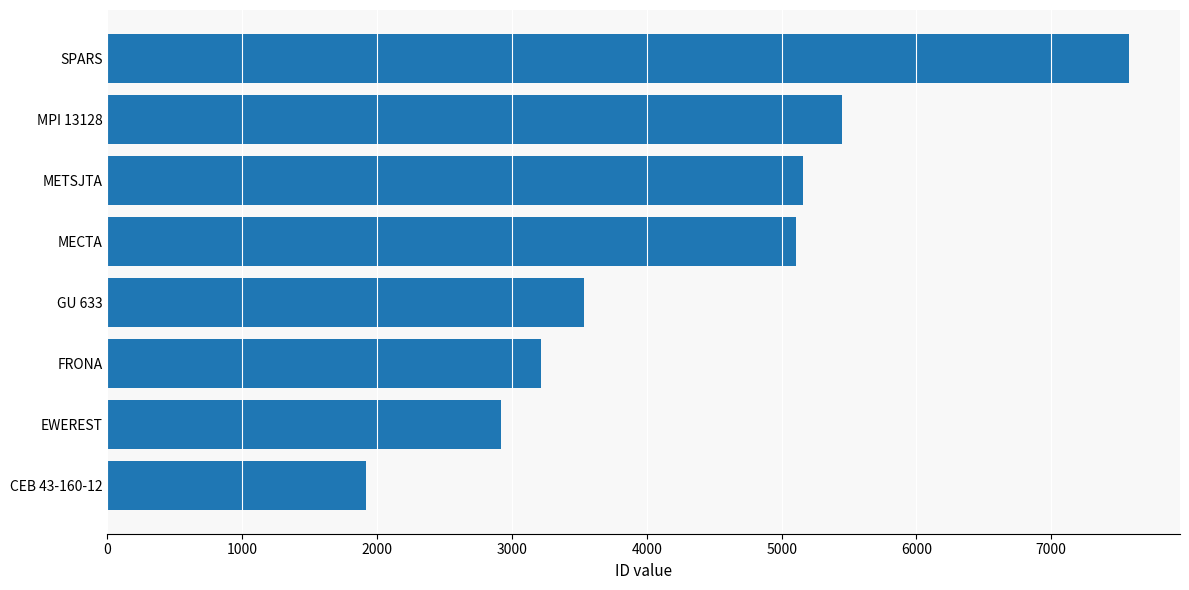

How many distinct data groups are displayed?

1